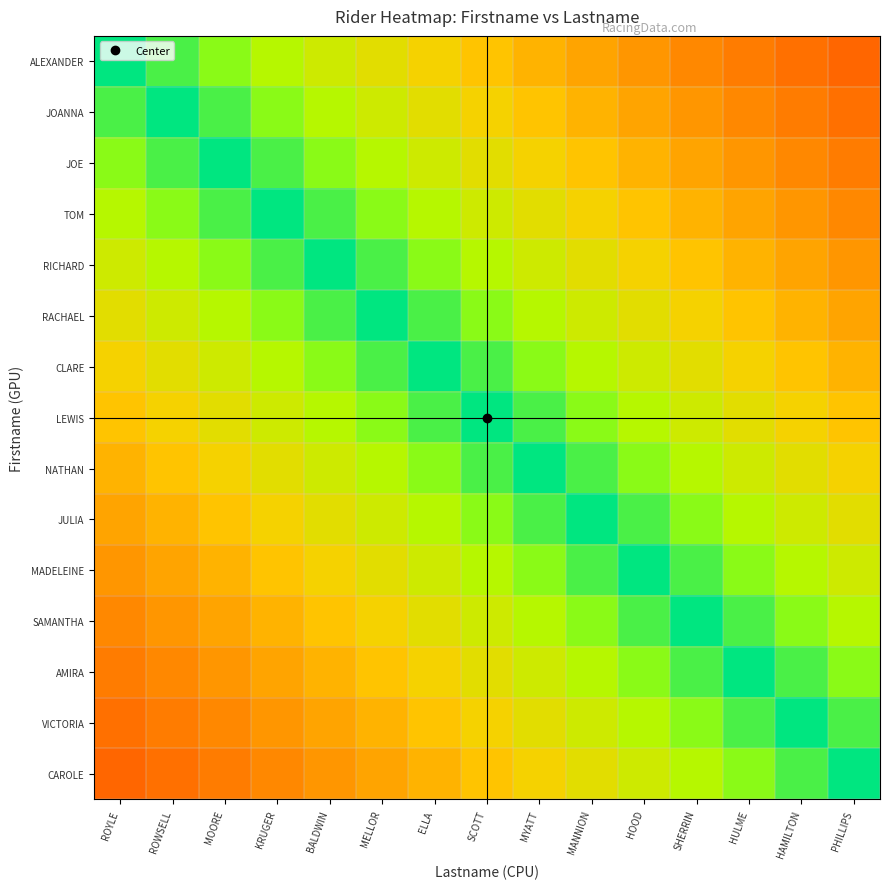

At how many categories does at least one series exceed 0?

15